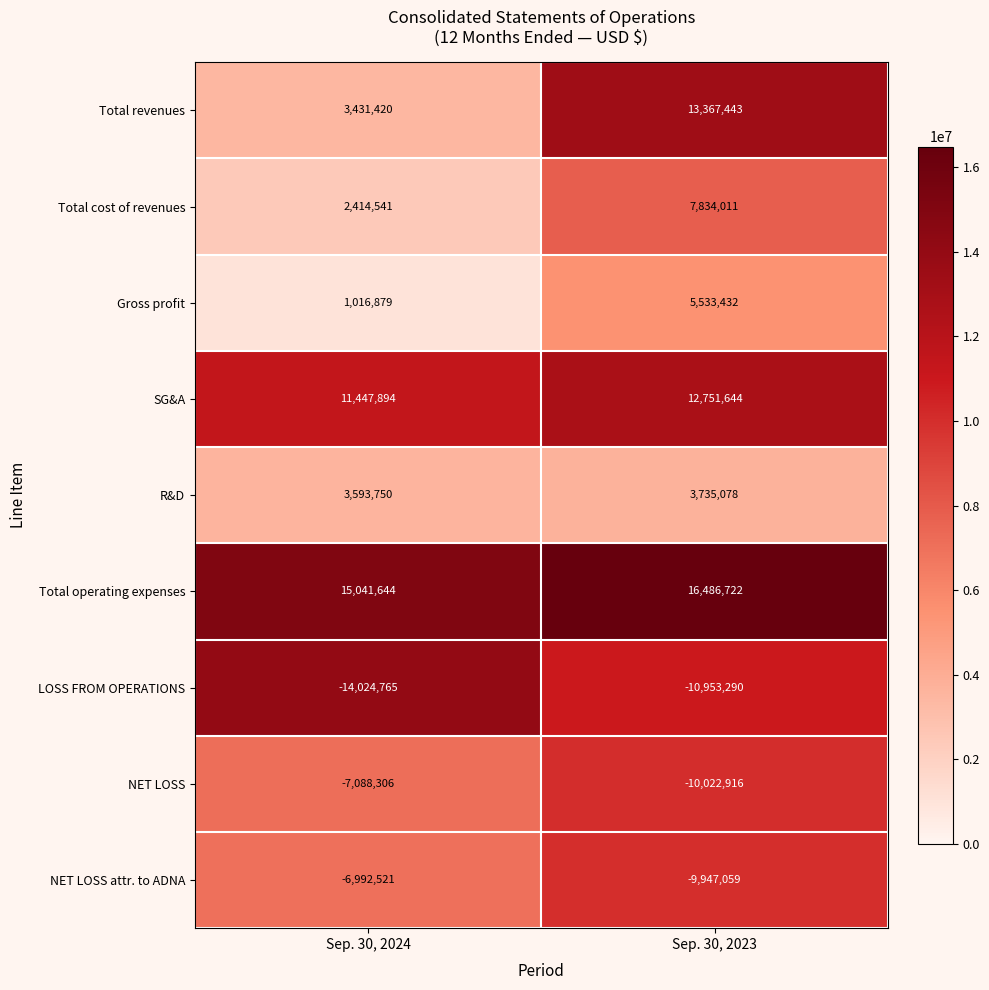

Reading right to left, transcribe all the data shown in this chart.

Total revenues: 13367443	3431420
Total cost of revenues: 7834011	2414541
Gross profit: 5533432	1016879
SG&A: 12751644	11447894
R&D: 3735078	3593750
Total operating expenses: 16486722	15041644
LOSS FROM OPERATIONS: -10953290	-14024765
NET LOSS: -10022916	-7088306
NET LOSS attr. to ADNA: -9947059	-6992521